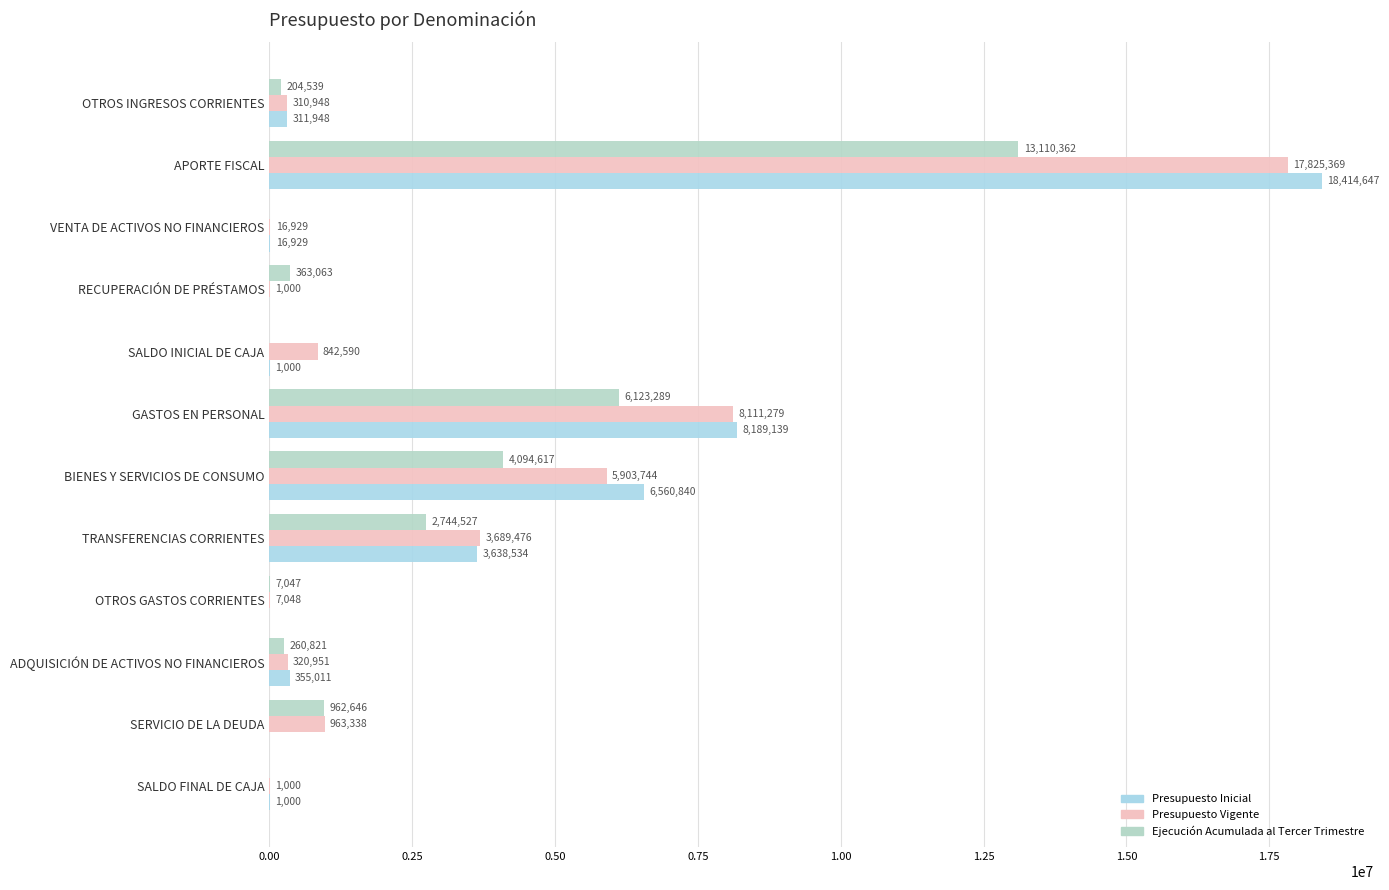

Which series has the widest spread of values?

Presupuesto Inicial